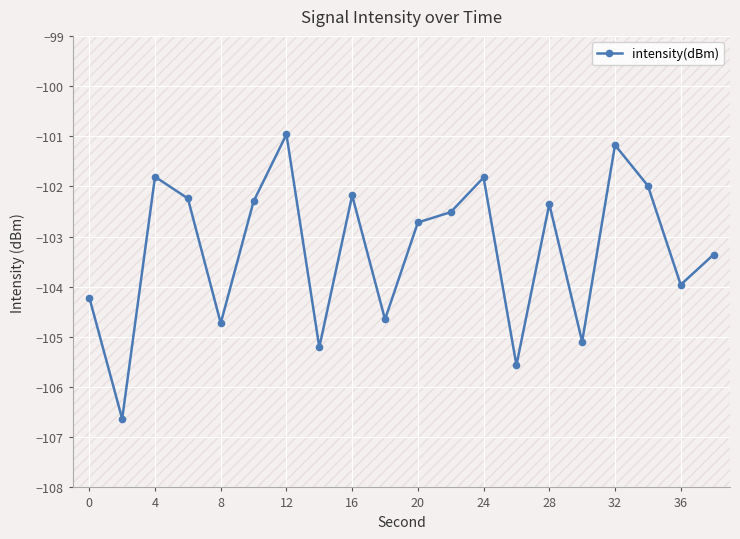

Reading right to left, transcribe all the data shown in this chart.

-103.4	-104.0	-102.0	-101.2	-105.1	-102.4	-105.6	-101.8	-102.5	-102.7	-104.7	-102.2	-105.2	-101.0	-102.3	-104.7	-102.2	-101.8	-106.6	-104.2